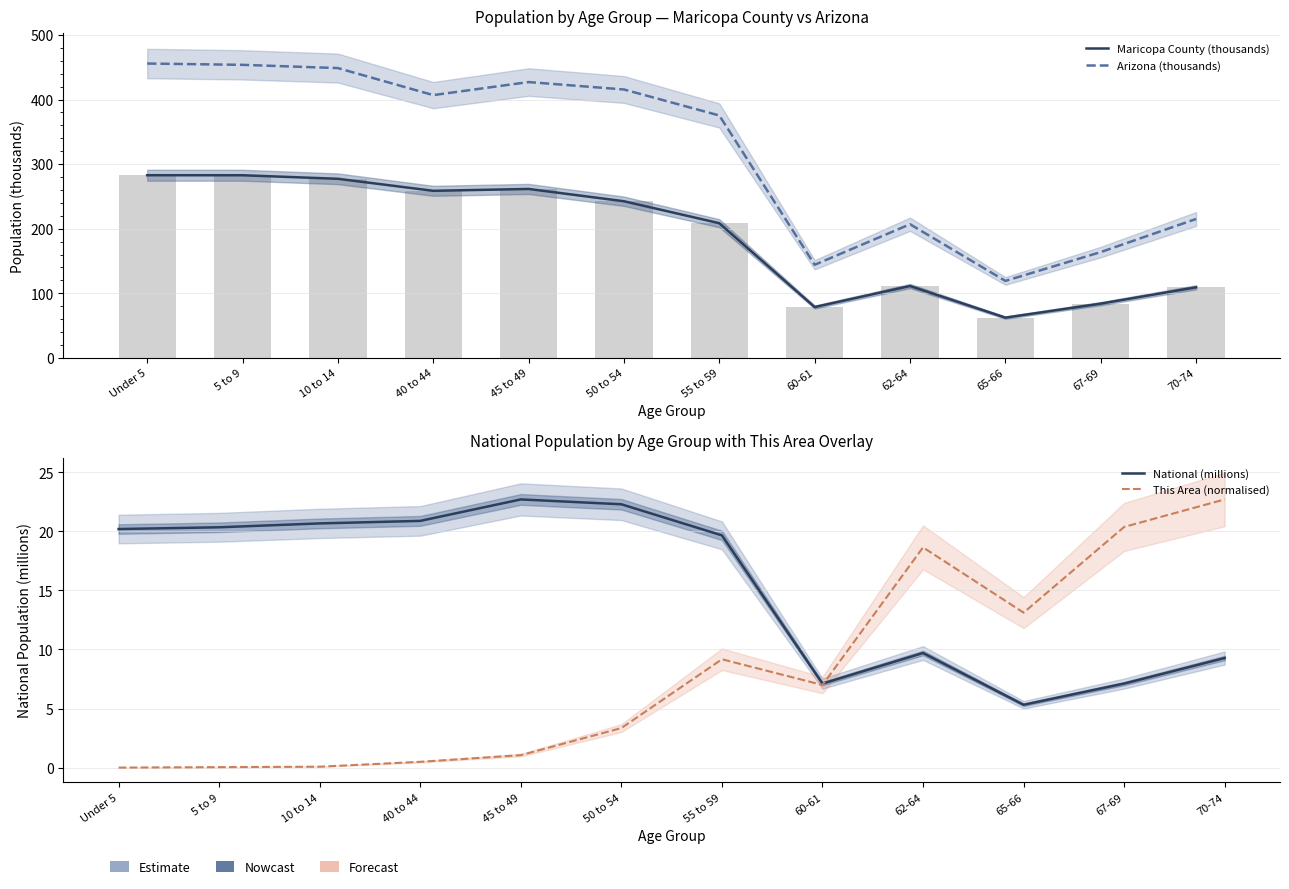

How many groups of bars are there?

12